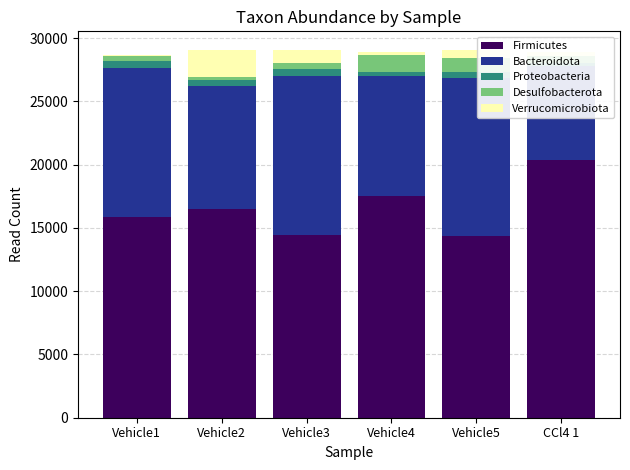

What is the value of the Desulfobacterota bar at the 3rd from the left?

448